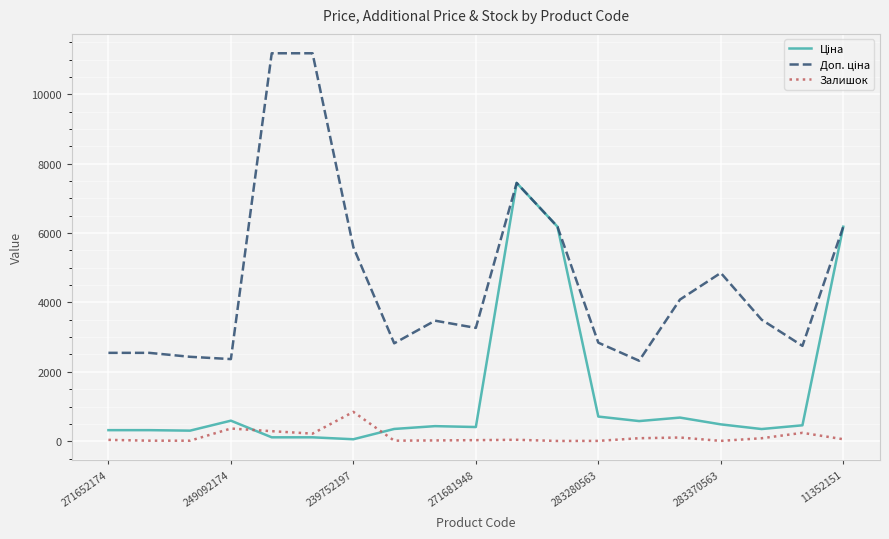

What is the maximum value shown in the chart?

11182.0